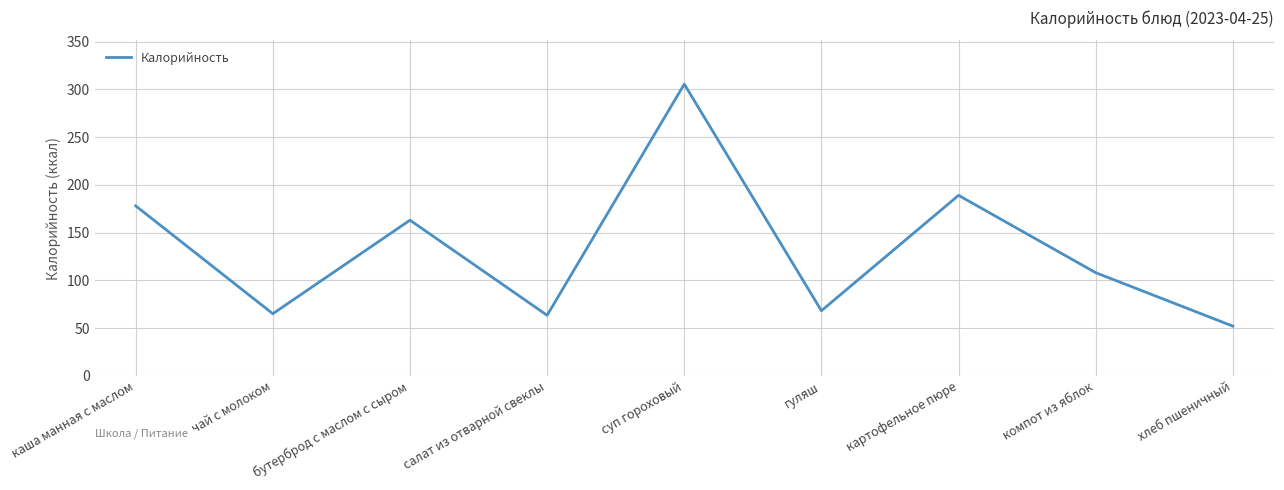

Count the number of data series in this chart.

1